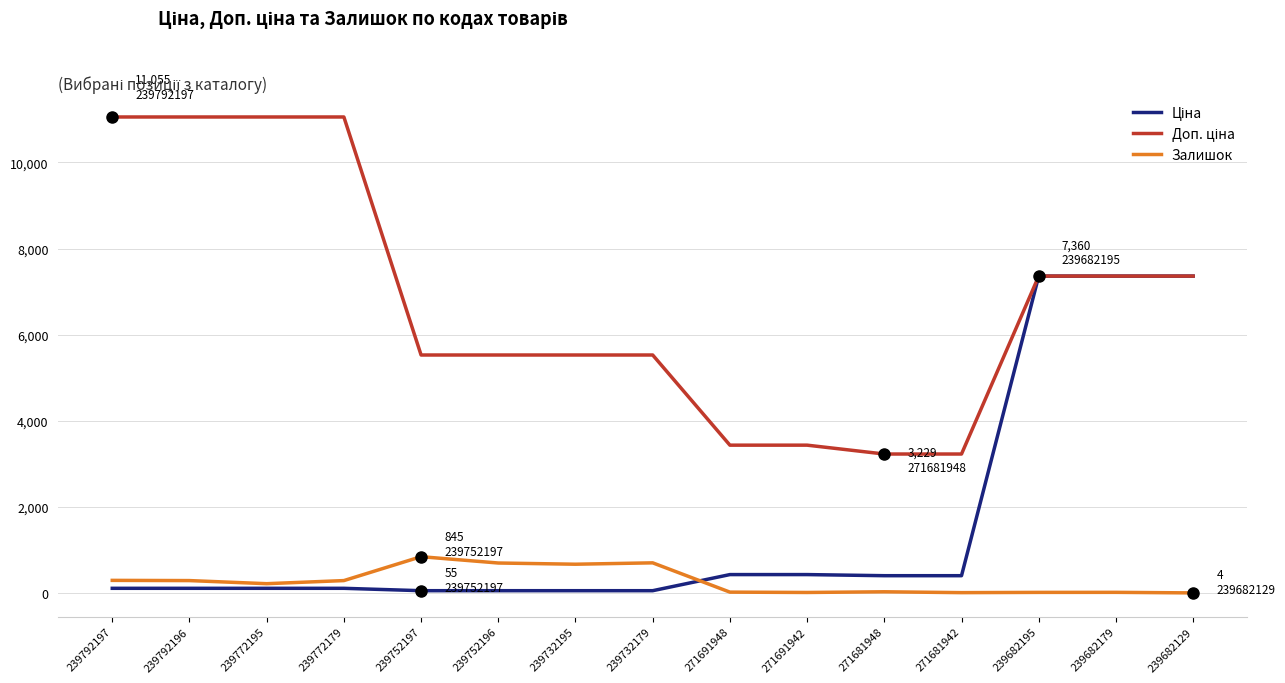

What position from the left is 271691942?

10